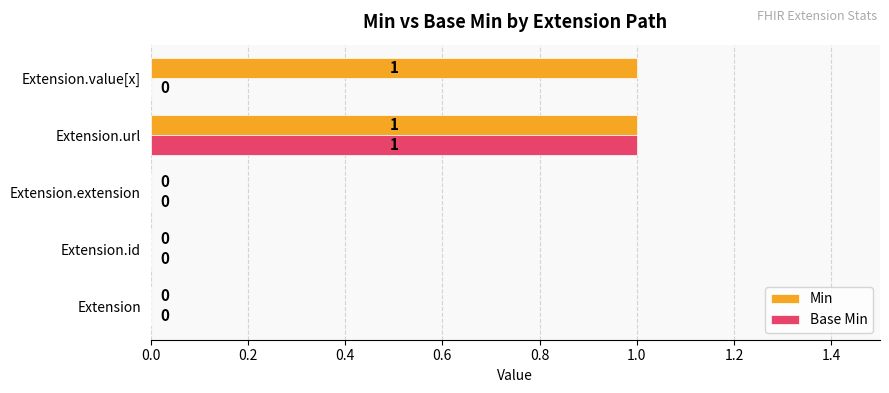

The value of Base Min at Extension.value[x] is 0. True or false?

True